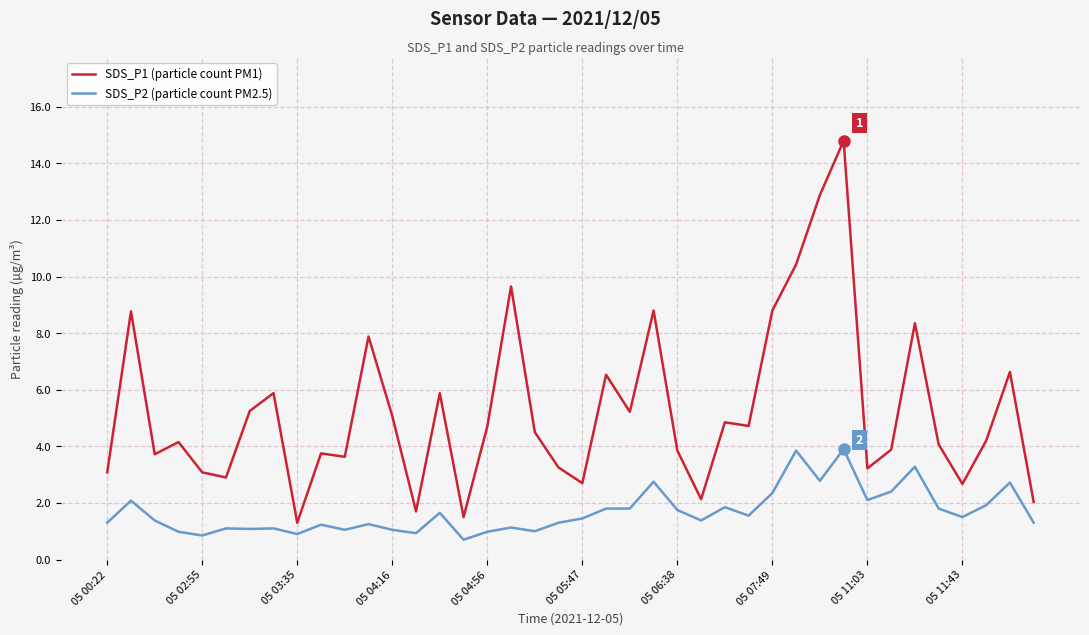

Rank the series by their maximum value, from lowest to highest.

SDS_P2 (particle count PM2.5), SDS_P1 (particle count PM1)